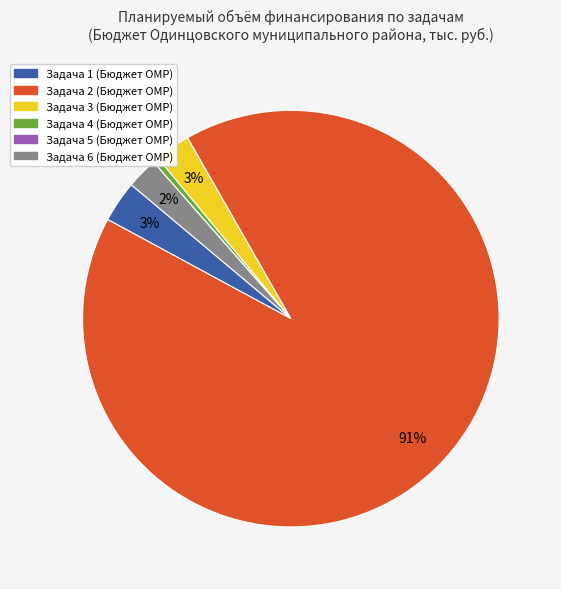

Which slice represents more than half of the pie?

Задача 2 (Бюджет ОМР)